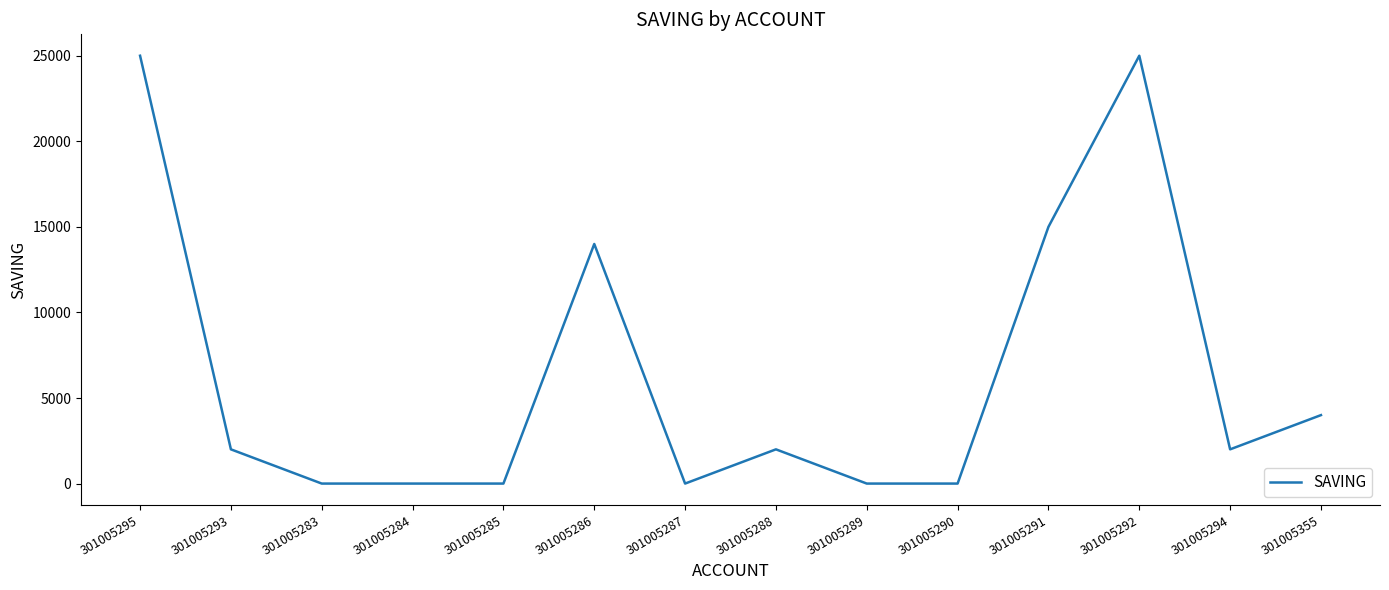

What is the difference between the values at 301005292 and 301005355?

21000